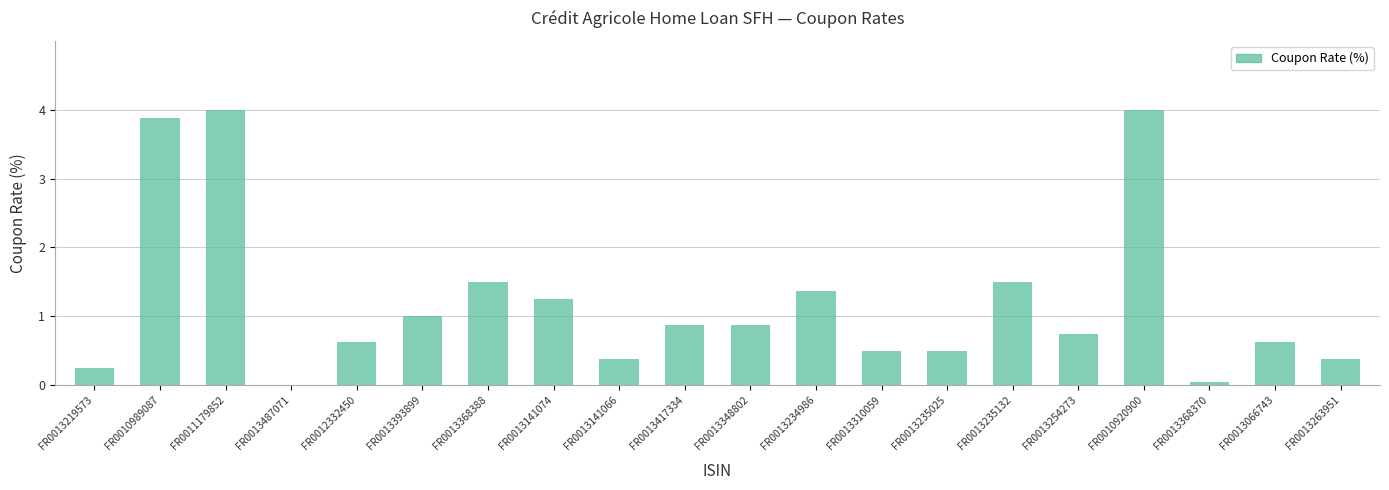

What is the sum of the values at FR0013348802 and FR0010920900?

4.9